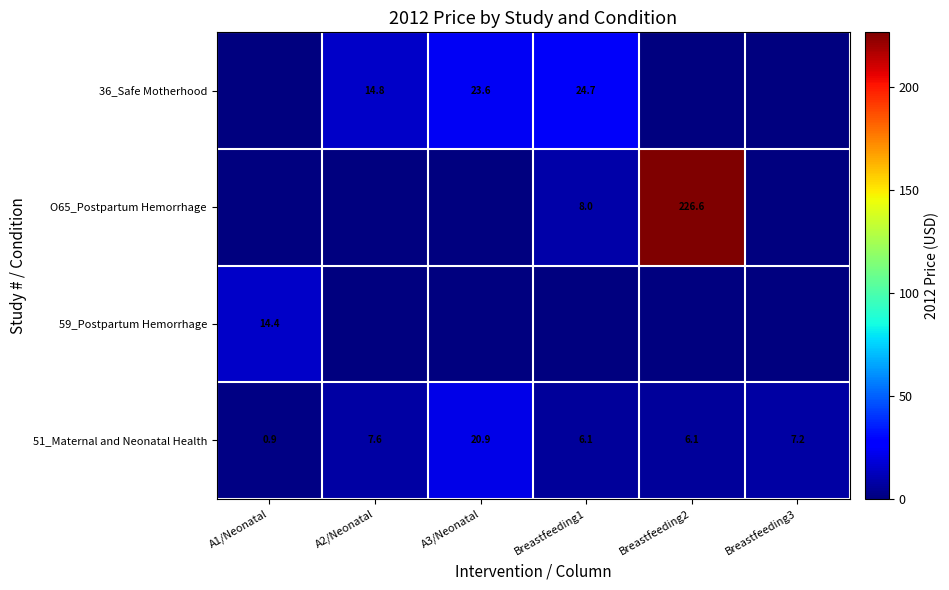

What is the sum of the 51_Maternal and Neonatal Health values at A1/Neonatal and A2/Neonatal?

8.5